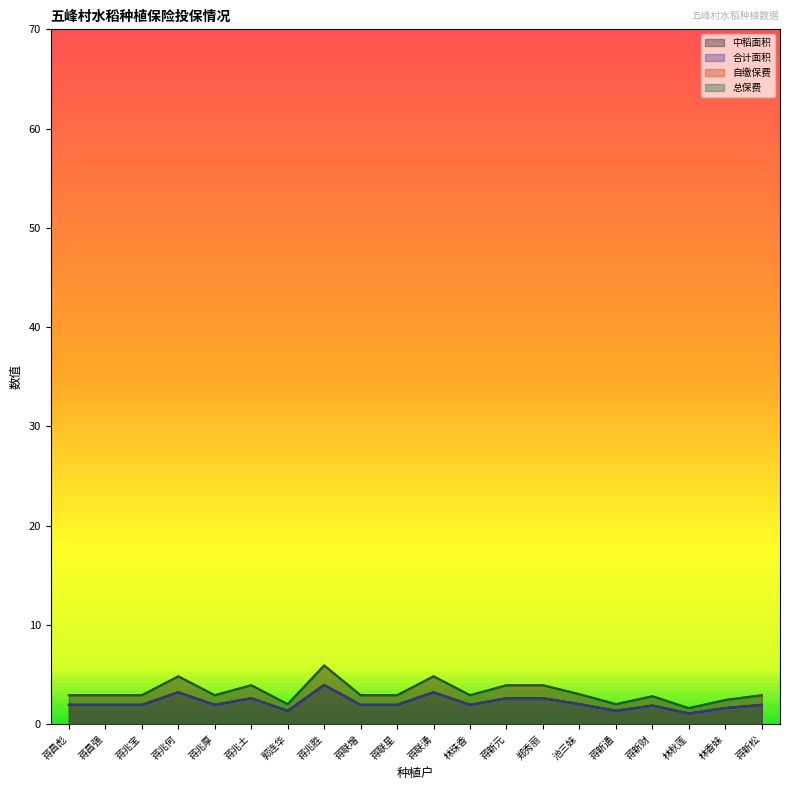

Read the 合计面积 value at 蒋联增.

1.9